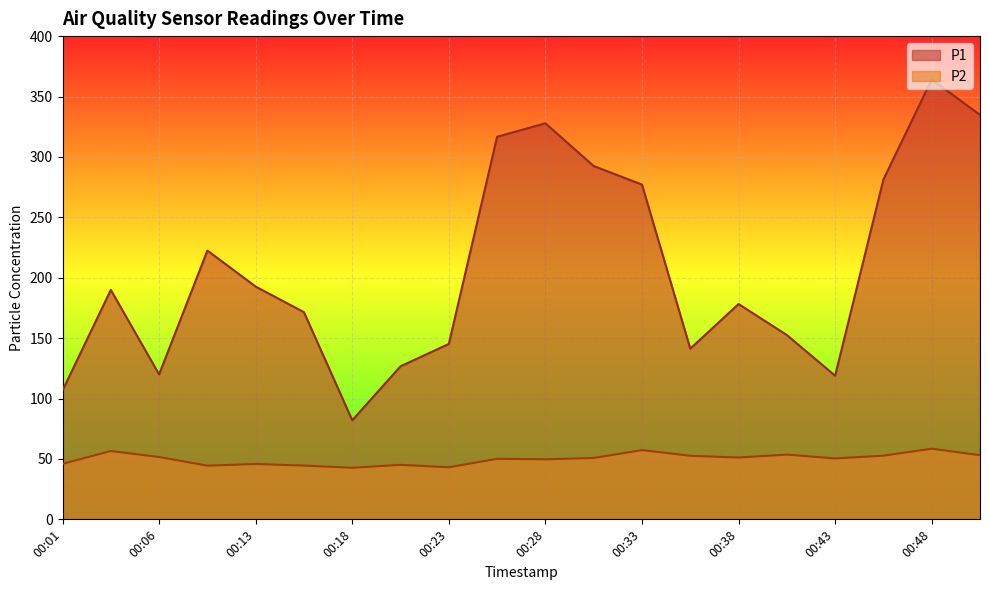

Rank the series by their maximum value, from highest to lowest.

P1, P2